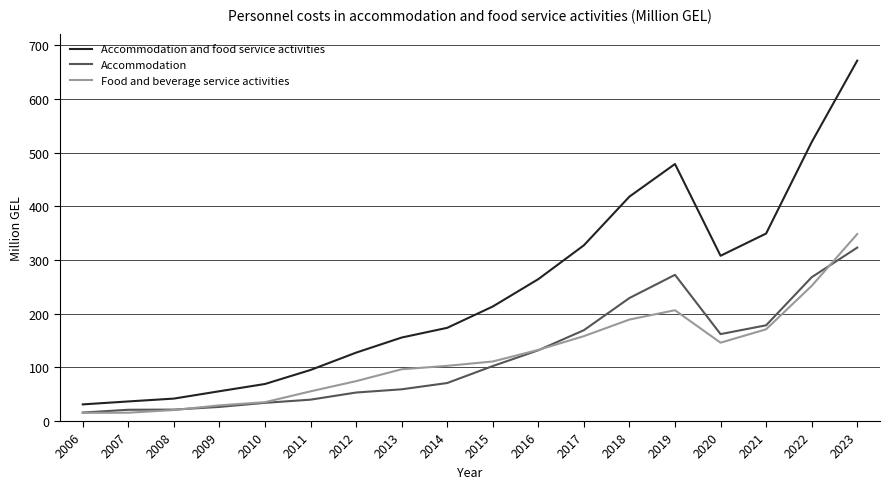

What is the sum of the Accommodation and food service activities values at 2006 and 2016?

295.3